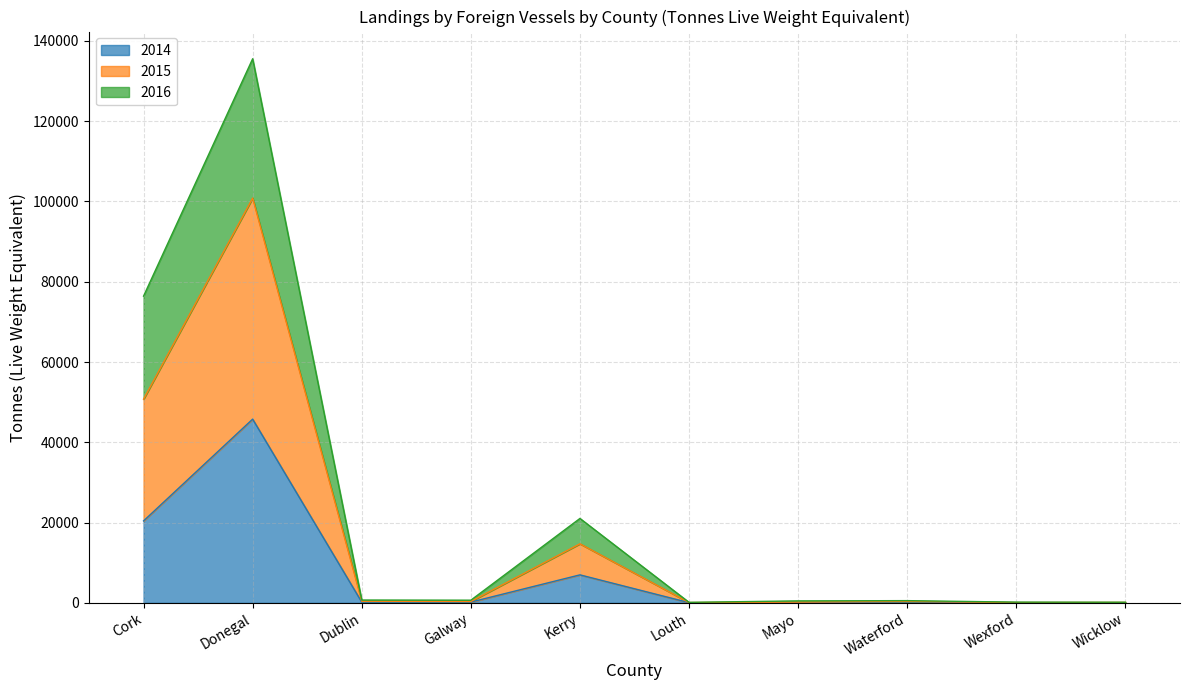

What is the maximum value shown in the chart?

135555